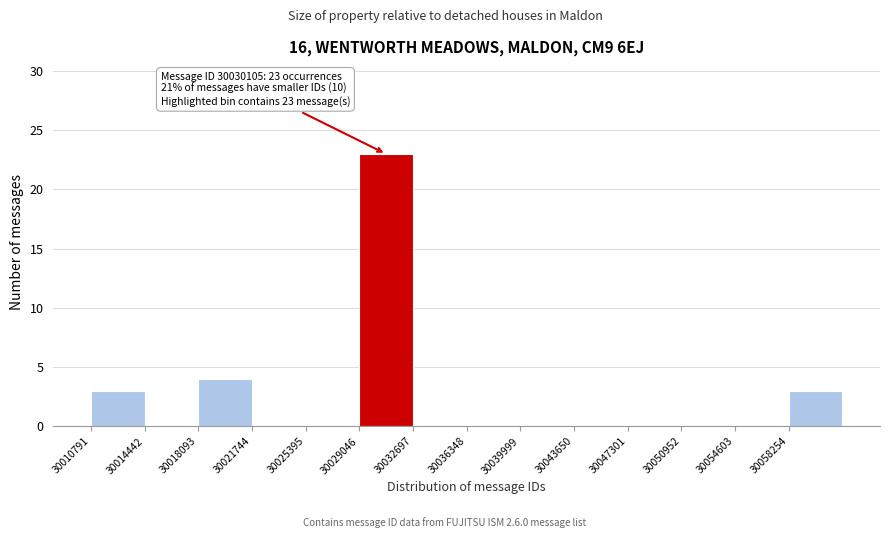

Which range on the x-axis has the tallest bar?

30029000 to 30032500